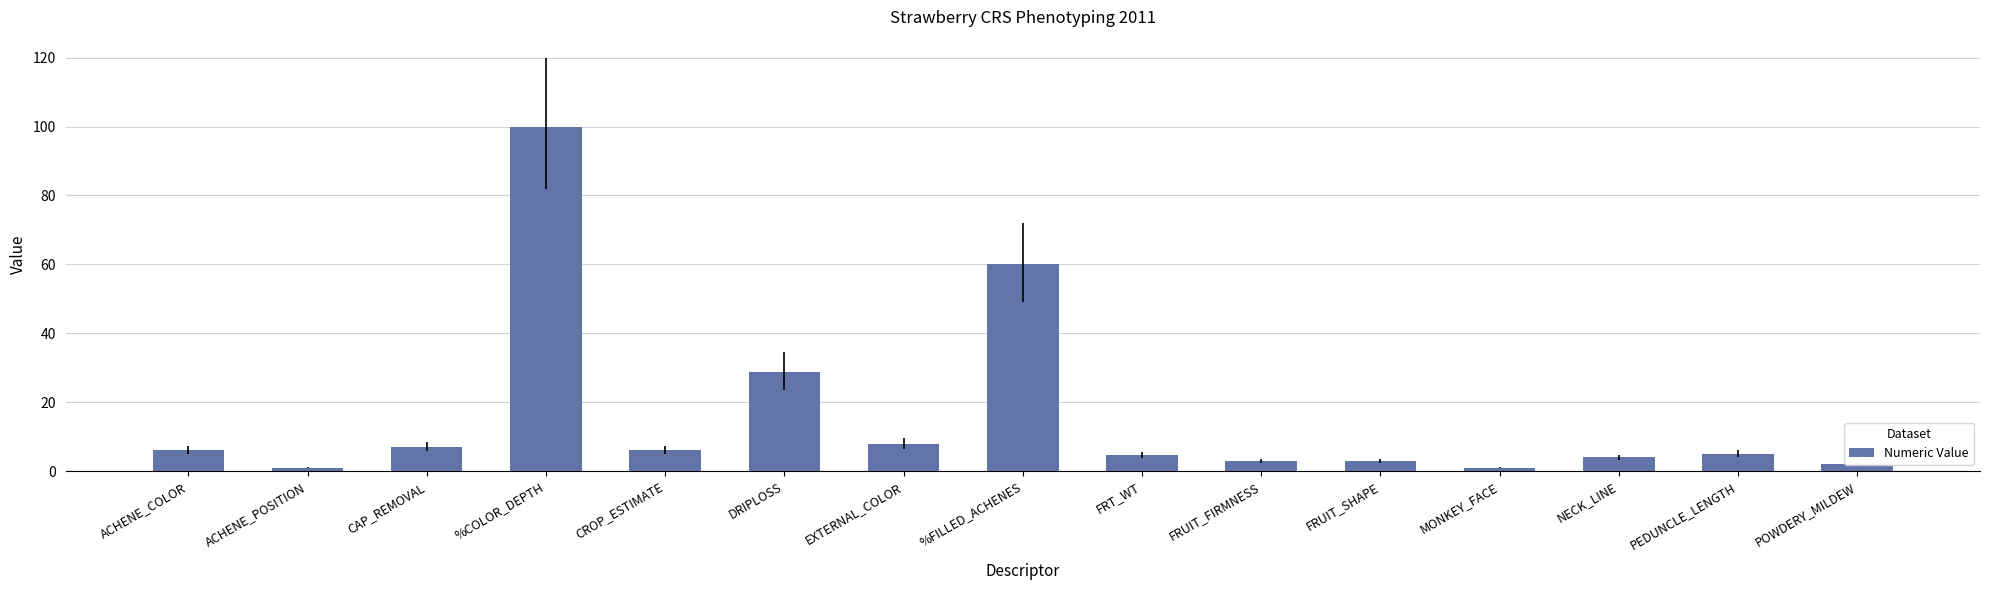

Between %FILLED_ACHENES and NECK_LINE, which is larger?

%FILLED_ACHENES